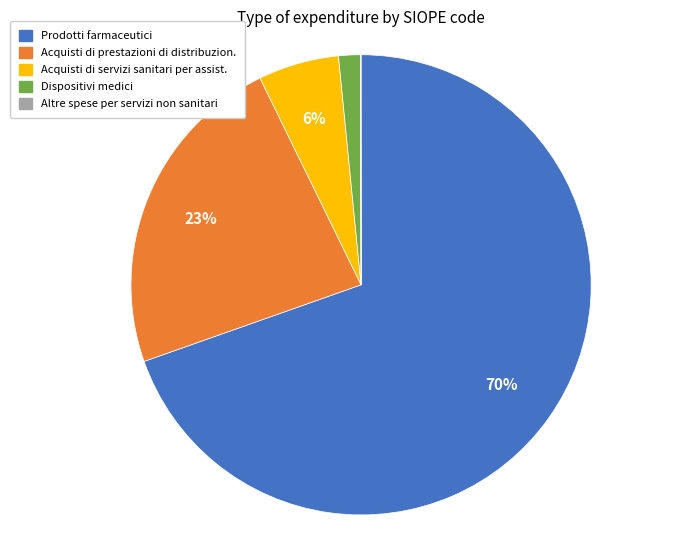

Is there a majority slice in this chart?

Yes